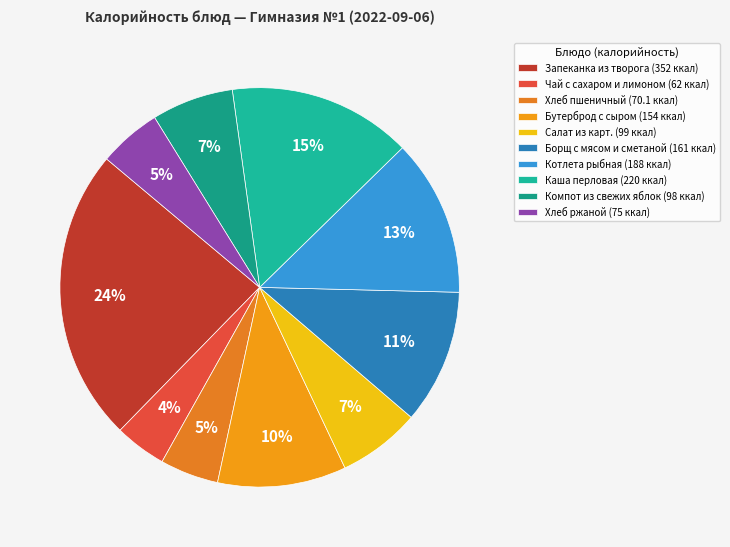

What is the change in value from Котлета рыбная to Компот из свежих яблок?

-90.0